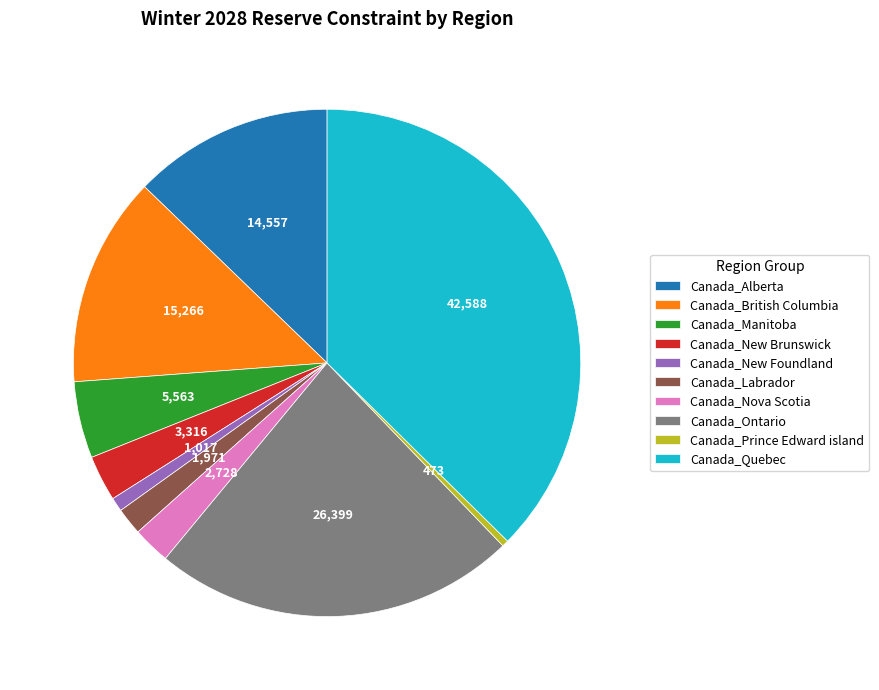

What is the largest slice in the pie chart?

Canada_Quebec